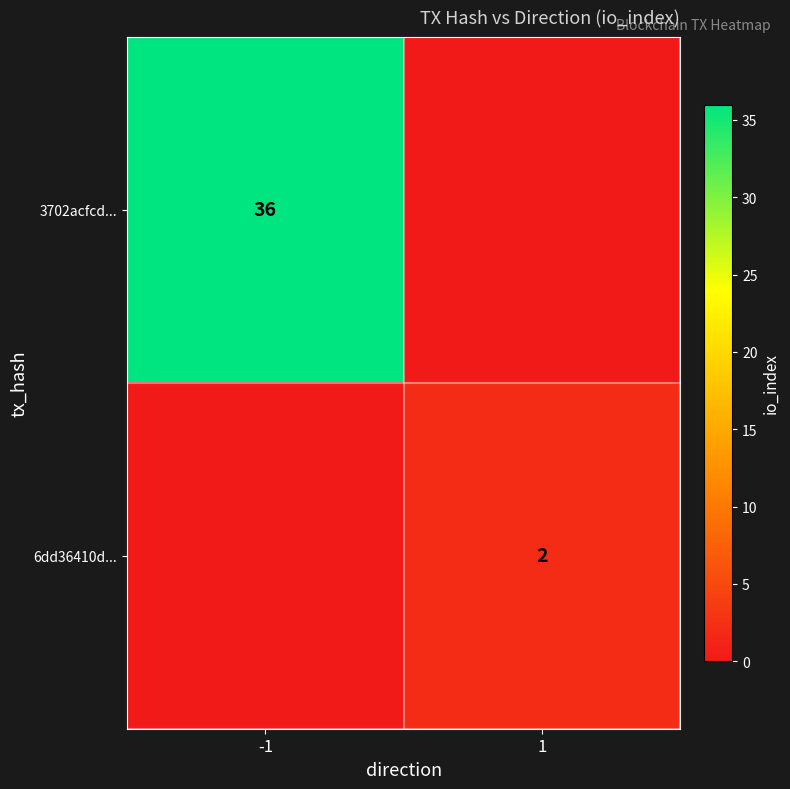

The value of 3702acfcd... at -1 is 36. True or false?

True